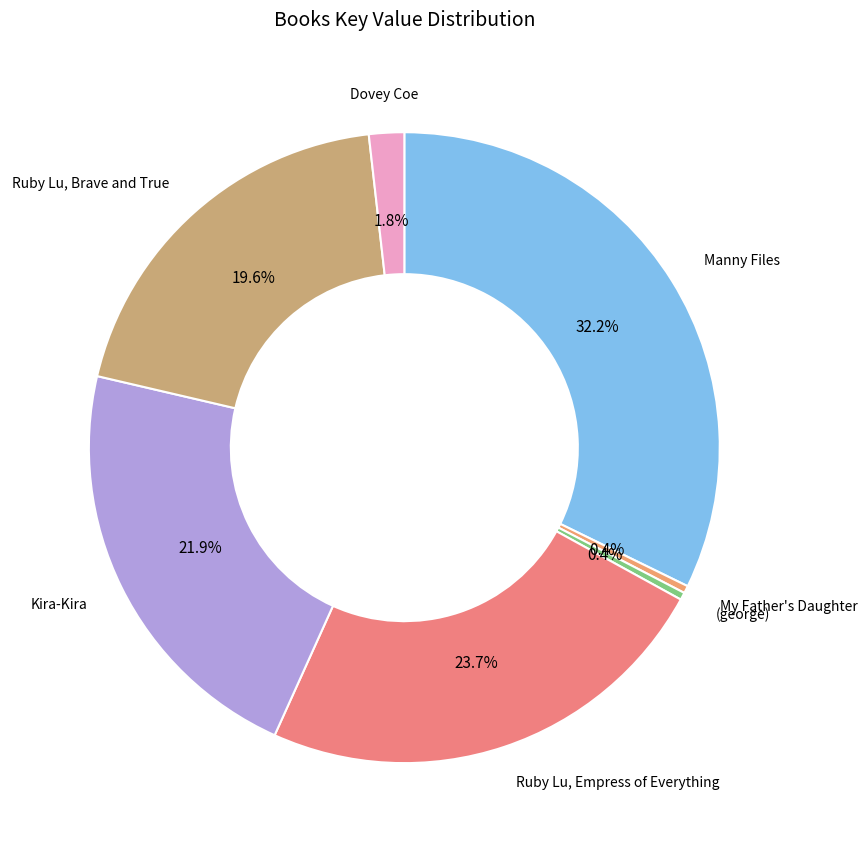

Count the number of slices in the pie.

7